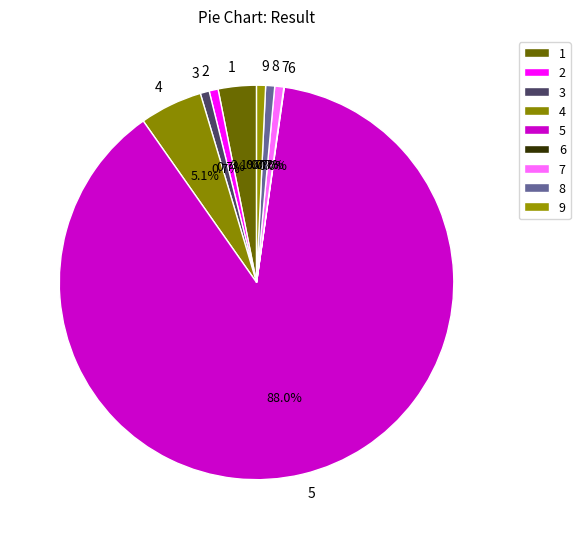

Which category accounts for the majority?

5